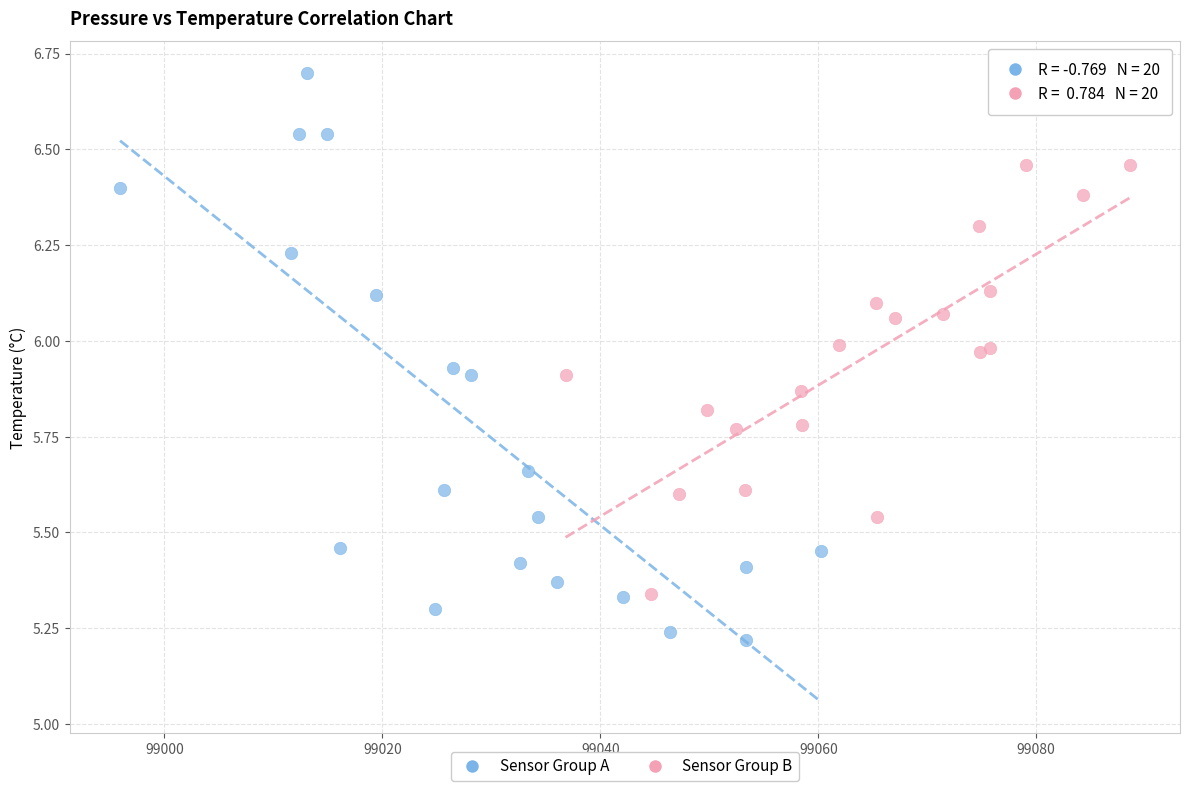

Which series has the widest spread of Y values?

Sensor Group A